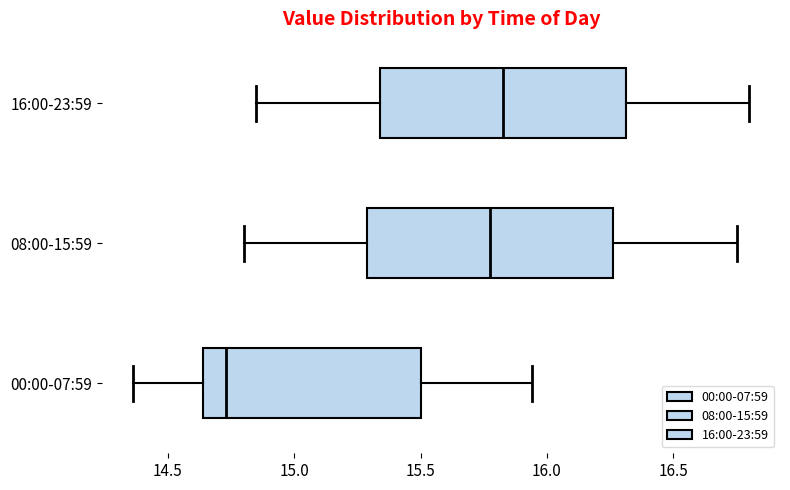

Reading bottom to top, read every box against the x-axis: the position of its median line, the range the box covers, and the ends of its whiskers. The values are not printed on the chart, so give them approximately, as read against the axis.

00:00-07:59: median 14.75, box 14.65 to 15.50, whiskers 14.35 to 15.95
08:00-15:59: median 15.80, box 15.30 to 16.25, whiskers 14.80 to 16.75
16:00-23:59: median 15.85, box 15.35 to 16.30, whiskers 14.85 to 16.80